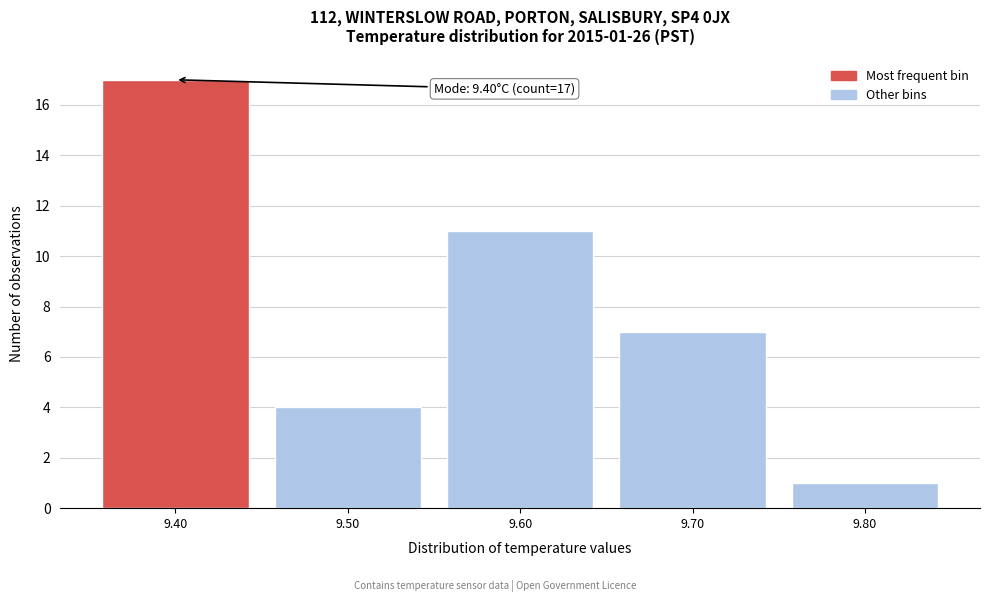

Reading left to right, list all the values displayed in this chart.

17	4	11	7	1